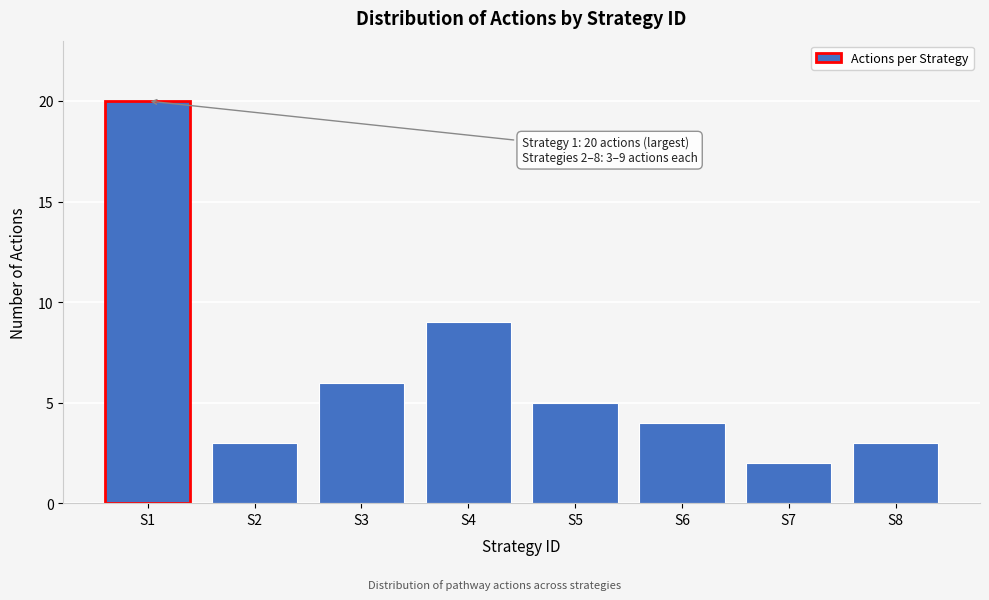

Reading left to right, what are all the values shown in this chart?

20	3	6	9	5	4	2	3